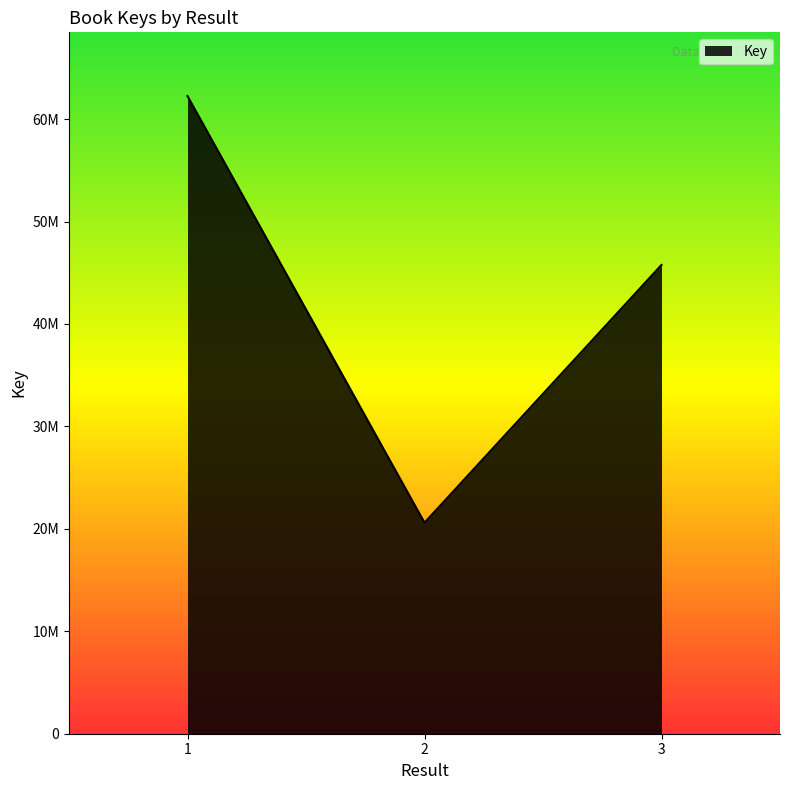

What is the minimum value shown in the chart?

20601212